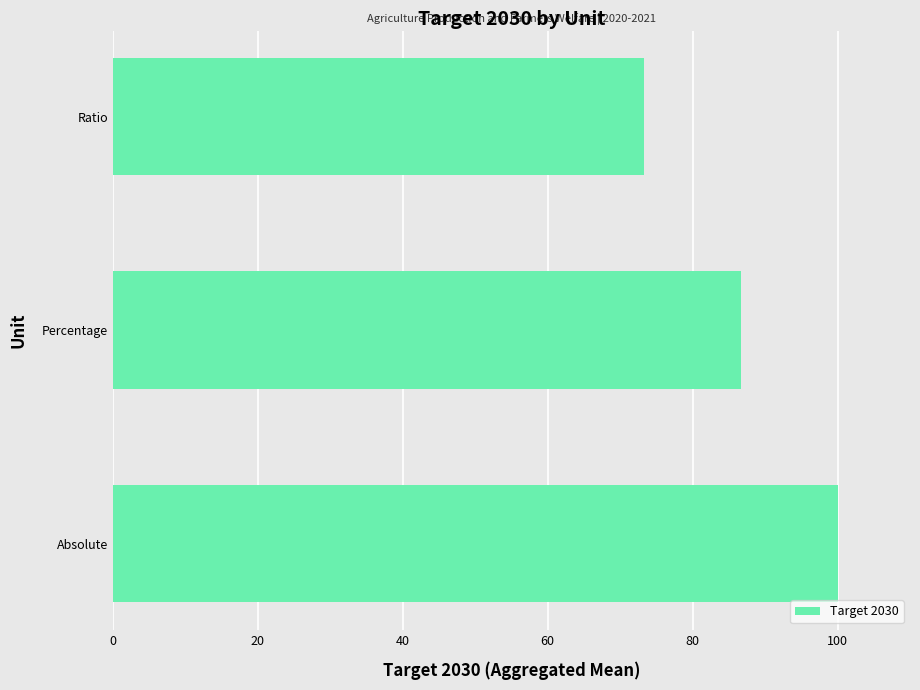

Rank the categories by value from lowest to highest.

Ratio, Percentage, Absolute